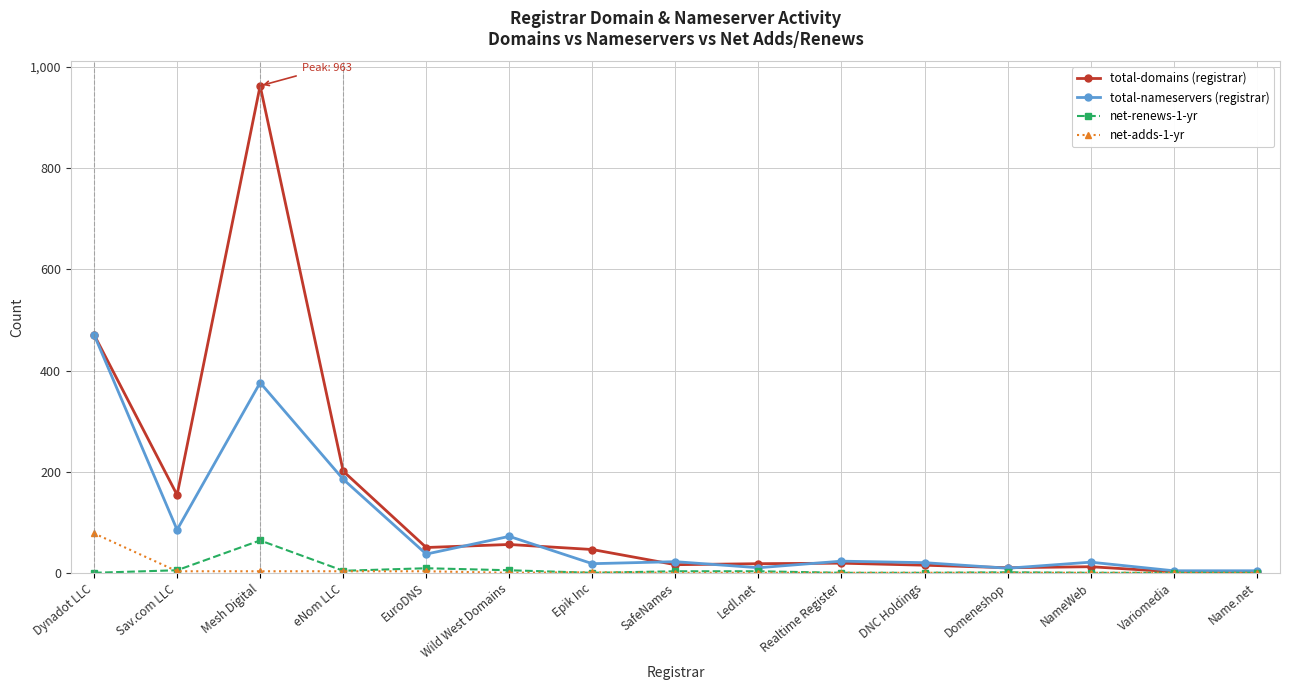

How many series are shown in this chart?

4